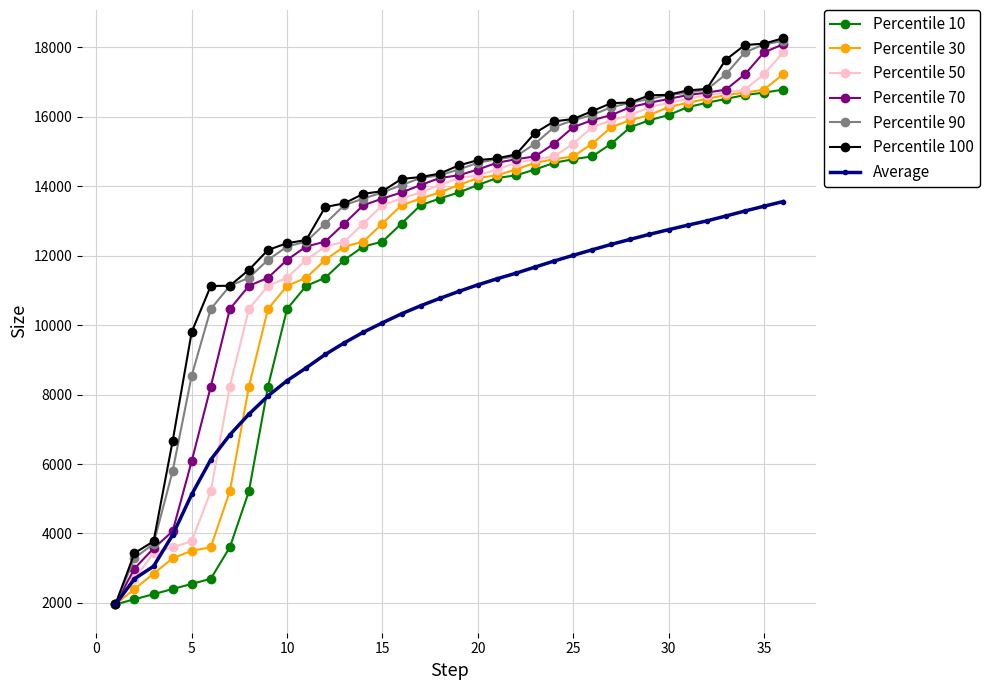

Which series has the widest spread of values?

Percentile 100